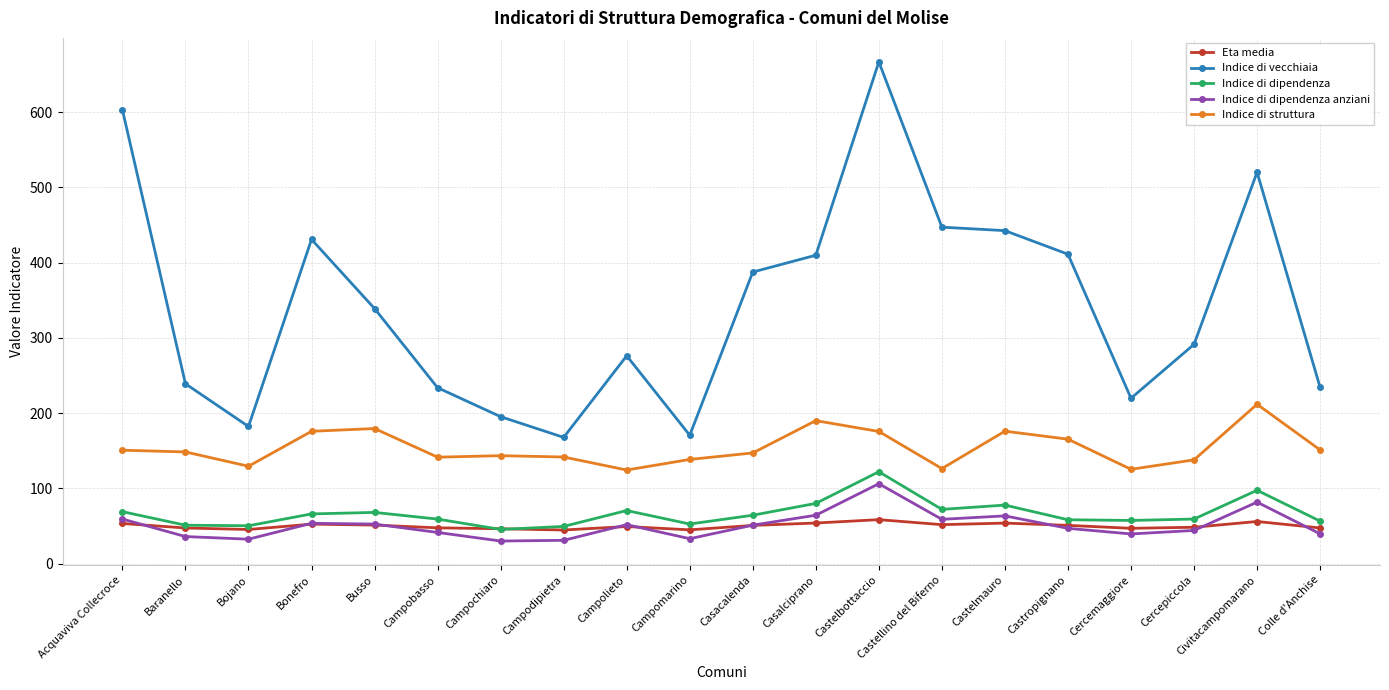

True or false: Indice di vecchiaia has a value of 51.9 at Campomarino.

False